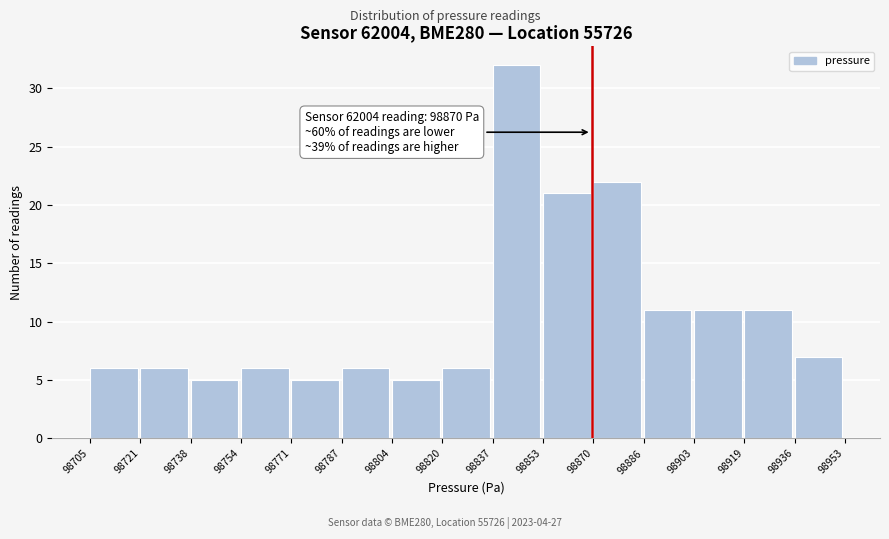

Which range on the x-axis has the tallest bar?

98837 to 98853